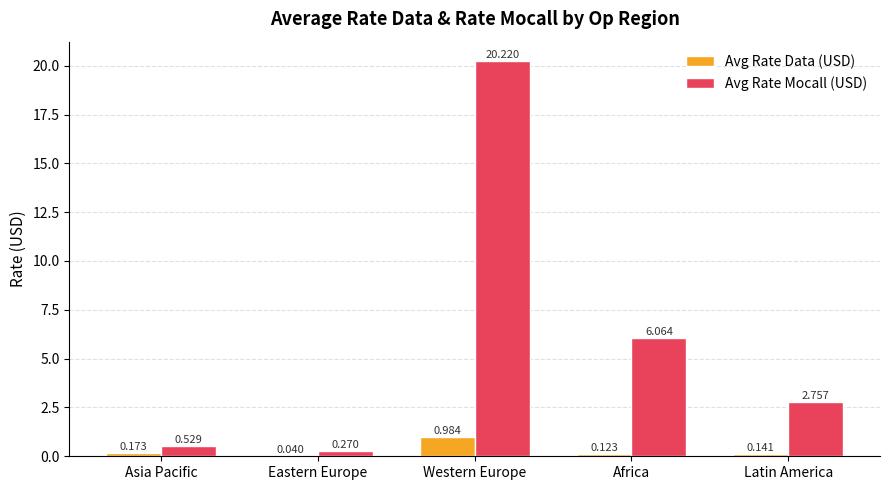

At which category is the sum across all series the highest?

Western Europe